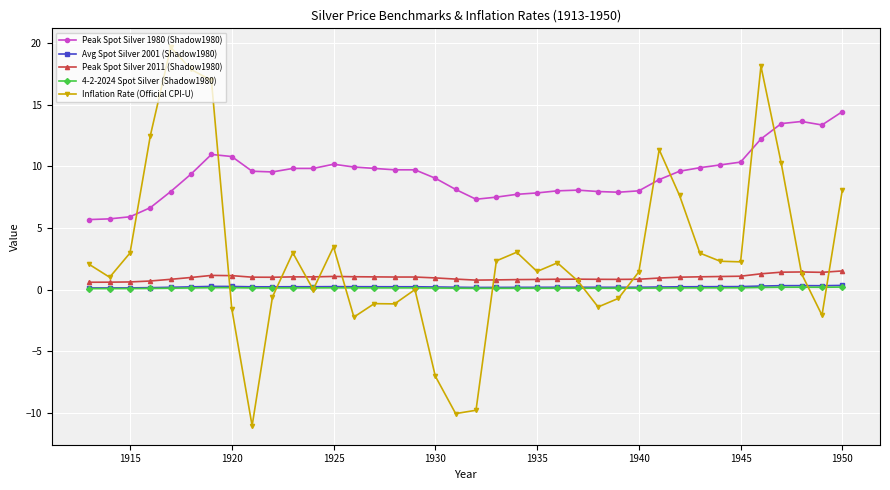

Which series has the largest total across all categories?

Peak Spot Silver 1980 (Shadow1980)